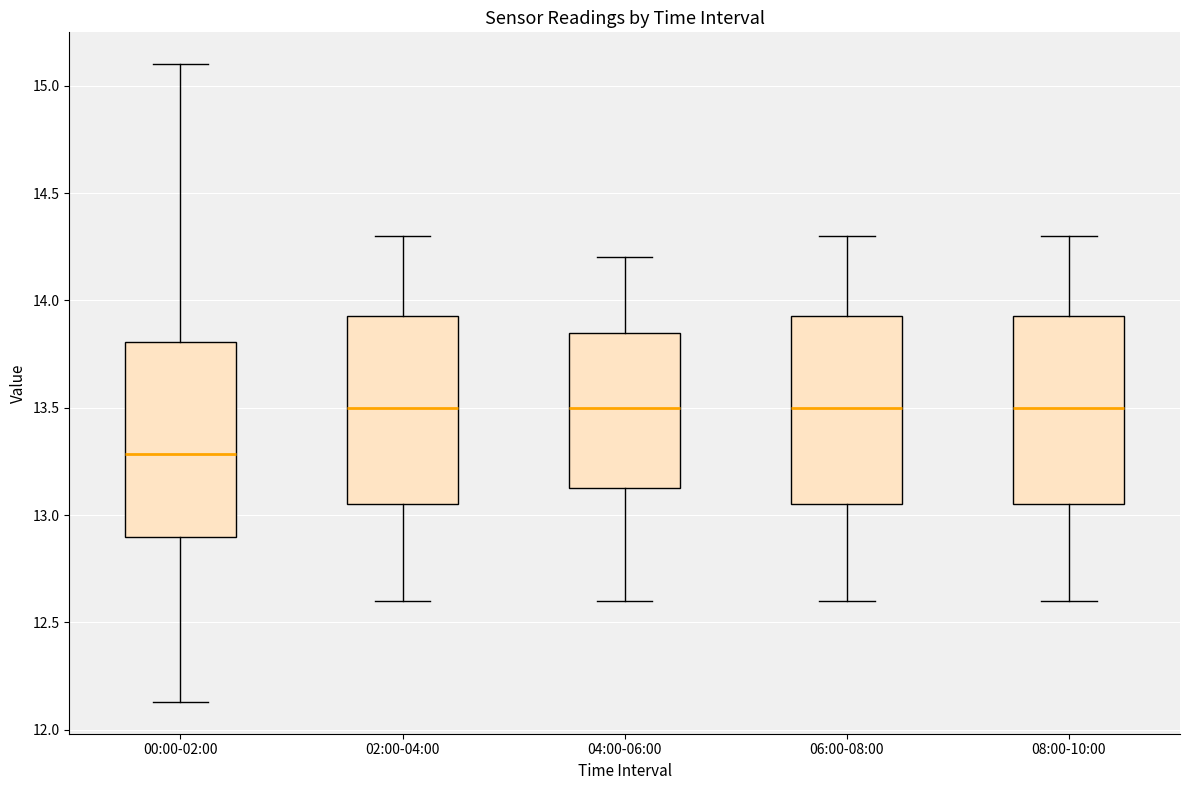

Reading left to right, transcribe this box plot: for each box, give where its median line is, the range the box spans, and where its two whiskers end, as read against the y-axis. The values are not printed on the chart, so give them approximately, as read against the axis.

00:00-02:00: median 13.30, box 12.90 to 13.80, whiskers 12.15 to 15.10
02:00-04:00: median 13.50, box 13.05 to 13.95, whiskers 12.60 to 14.30
04:00-06:00: median 13.50, box 13.15 to 13.85, whiskers 12.60 to 14.20
06:00-08:00: median 13.50, box 13.05 to 13.95, whiskers 12.60 to 14.30
08:00-10:00: median 13.50, box 13.05 to 13.95, whiskers 12.60 to 14.30